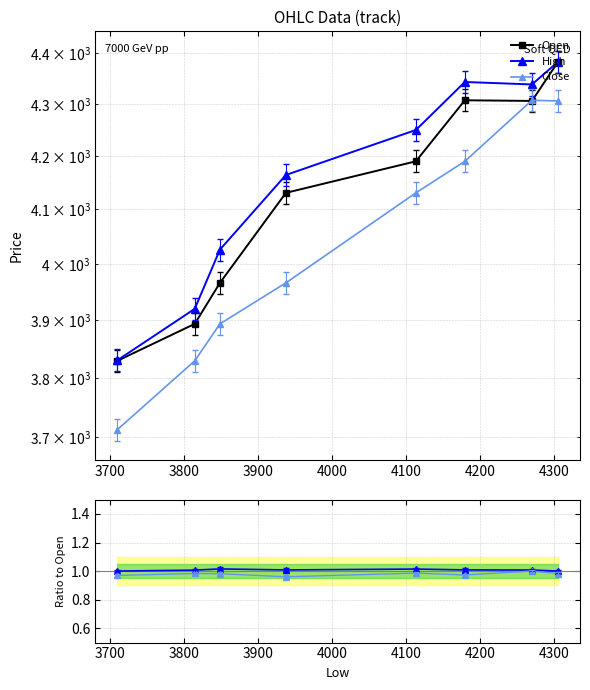

Between 3700 and 3900, which series saw the biggest shift?

Close